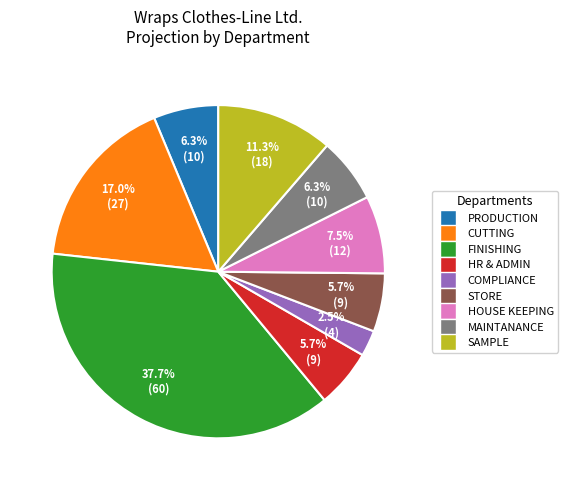

How many slices are in this pie chart?

9